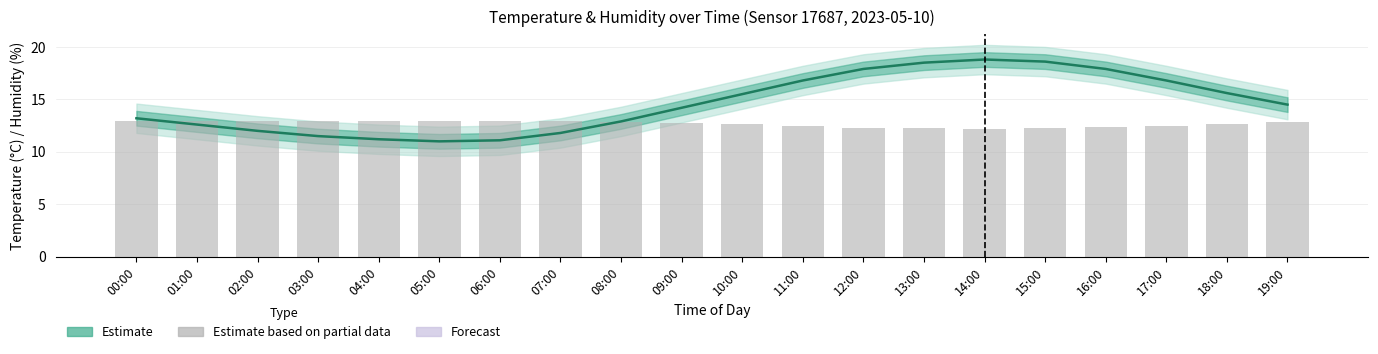

What is the value of the humidity bar at the 1st from the left?

13.0